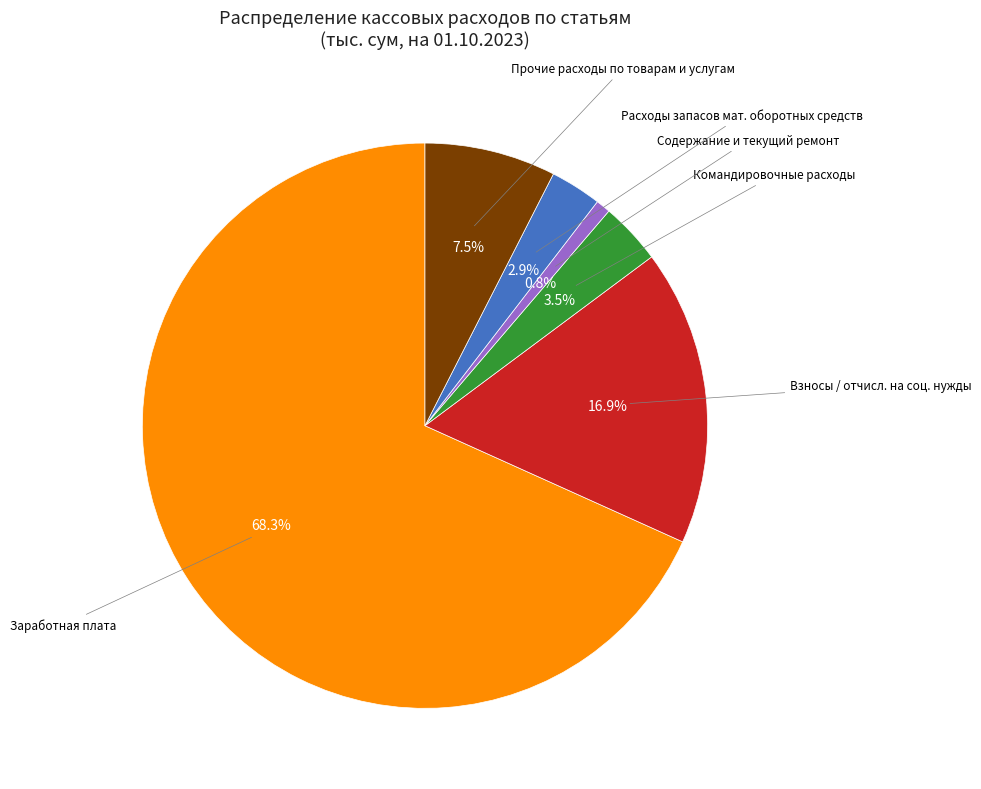

Is there any slice that represents more than half of the pie?

Yes